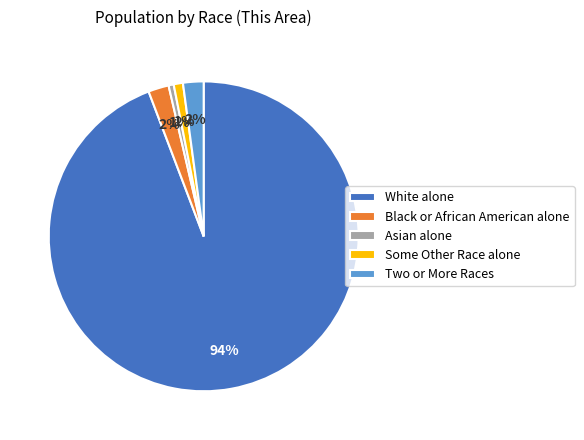

Combined, do White alone and Some Other Race alone account for over 50%?

Yes